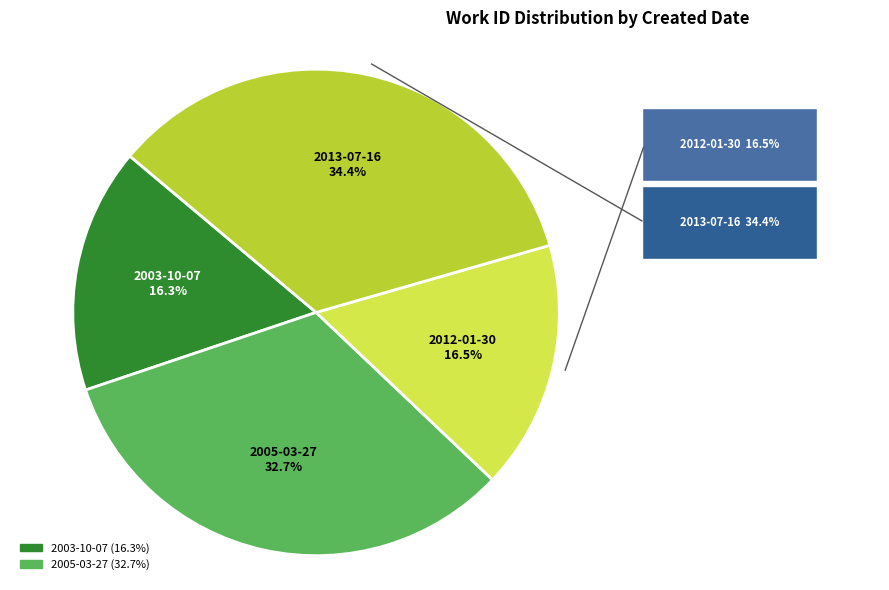

Does any single category account for the majority?

No